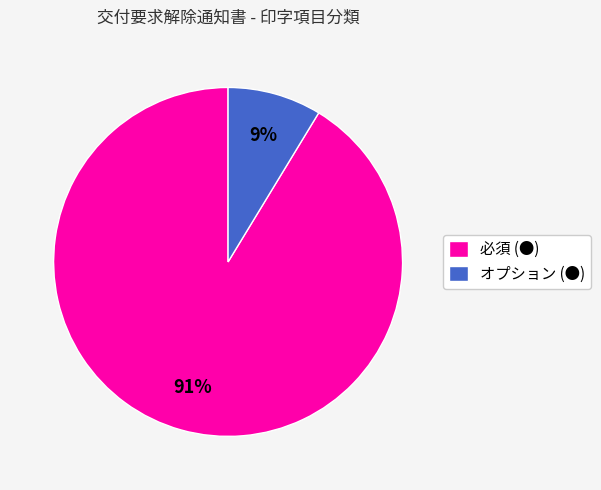

Combined, do 必須 (●) and オプション (●) account for over 50%?

Yes